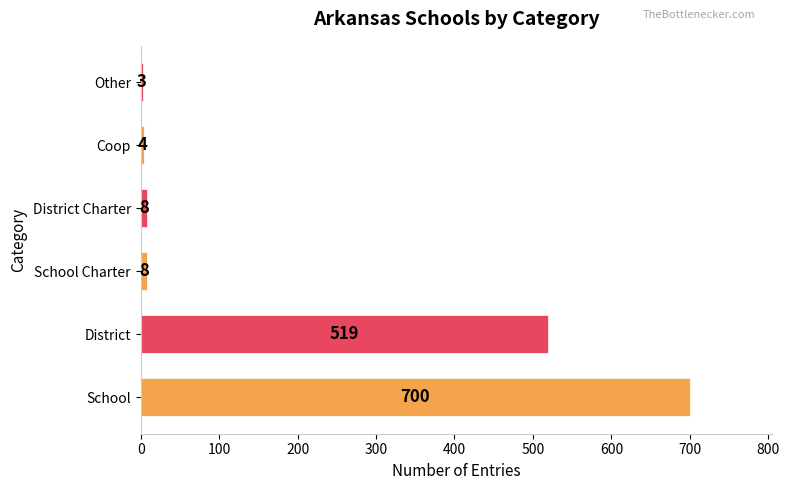

At which label is the value closest to 351?

District